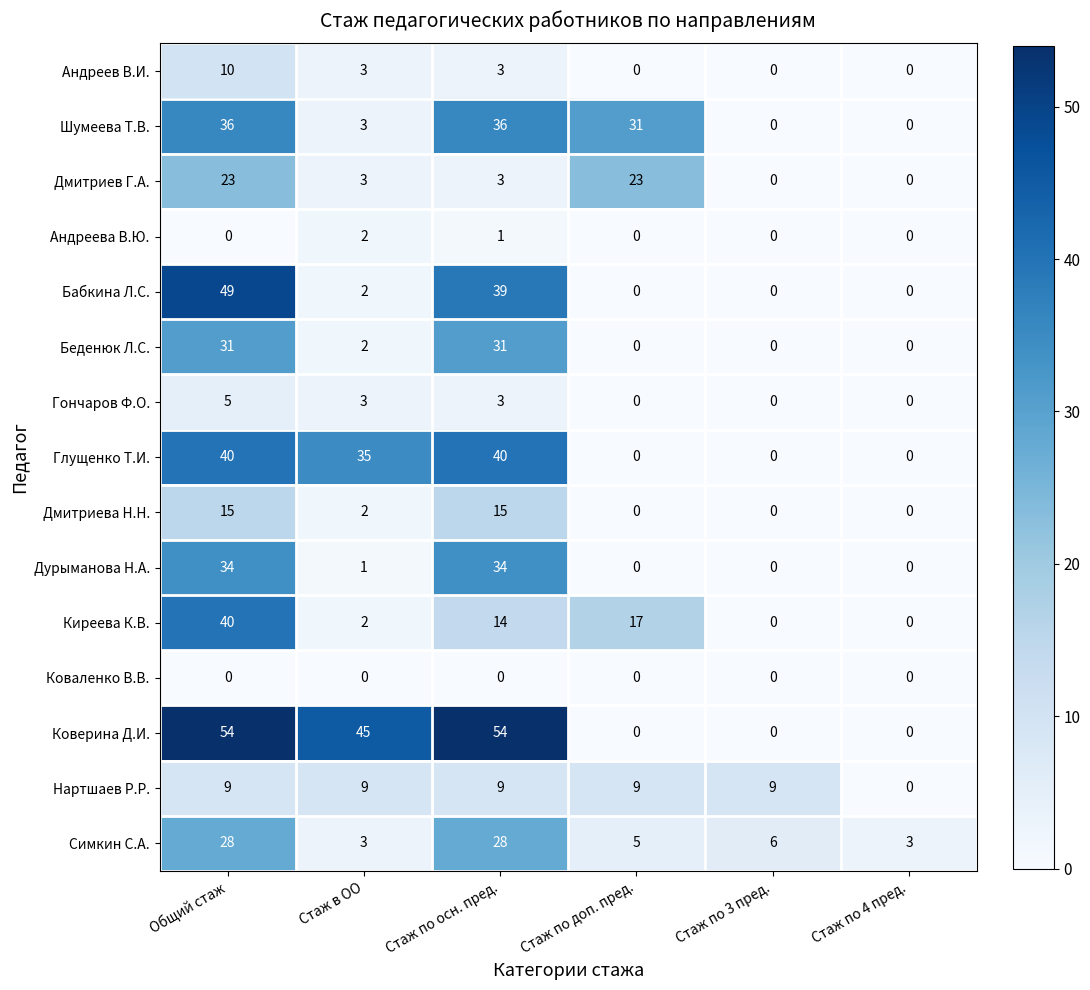

What value does the Нартшаев Р.Р. series have at Стаж по осн. пред.?

9